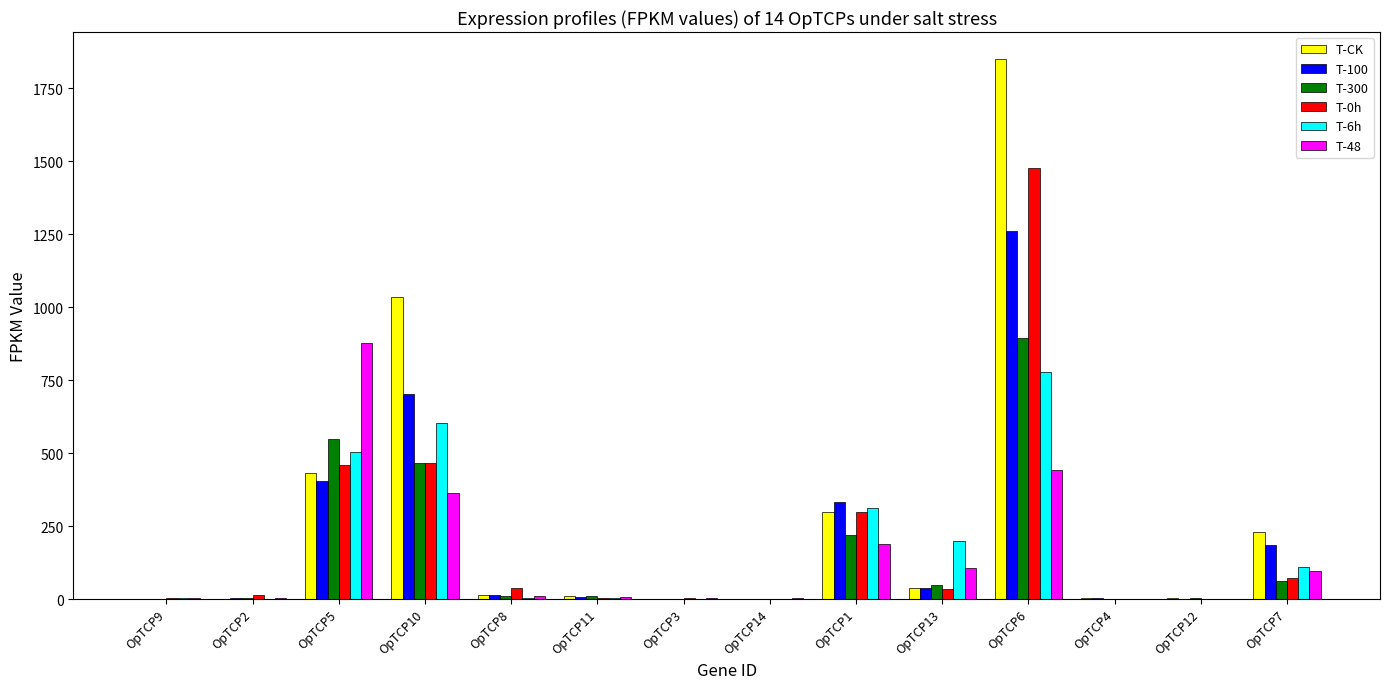

Which label corresponds to the largest value in the chart?

OpTCP6